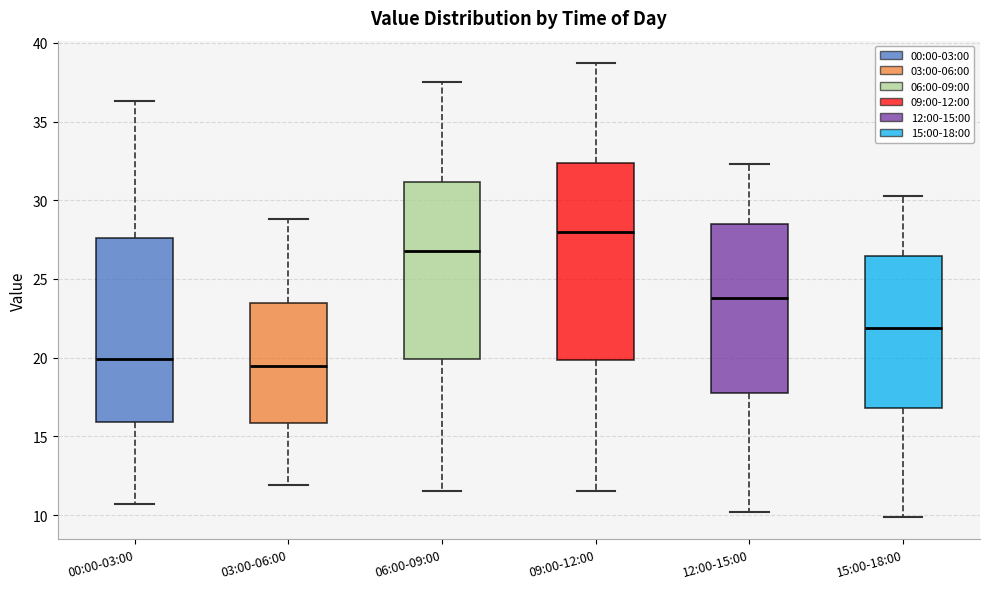

Which box is the tallest, from its lower edge to its upper edge?

09:00-12:00